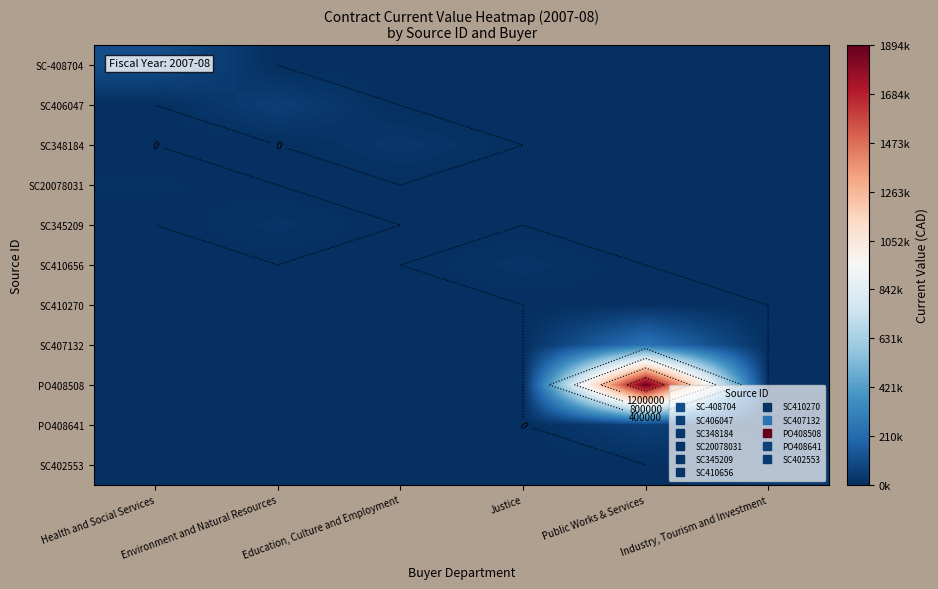

Is it true that SC410270 equals 0.0 at Industry, Tourism and Investment?

True